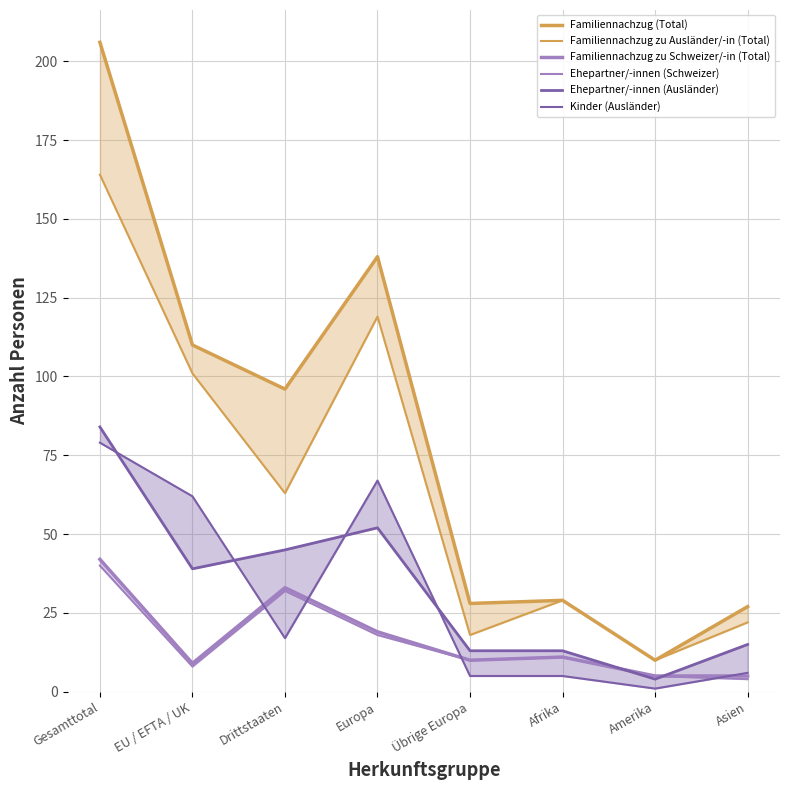

Which series has the widest spread of values?

Familiennachzug (Total)